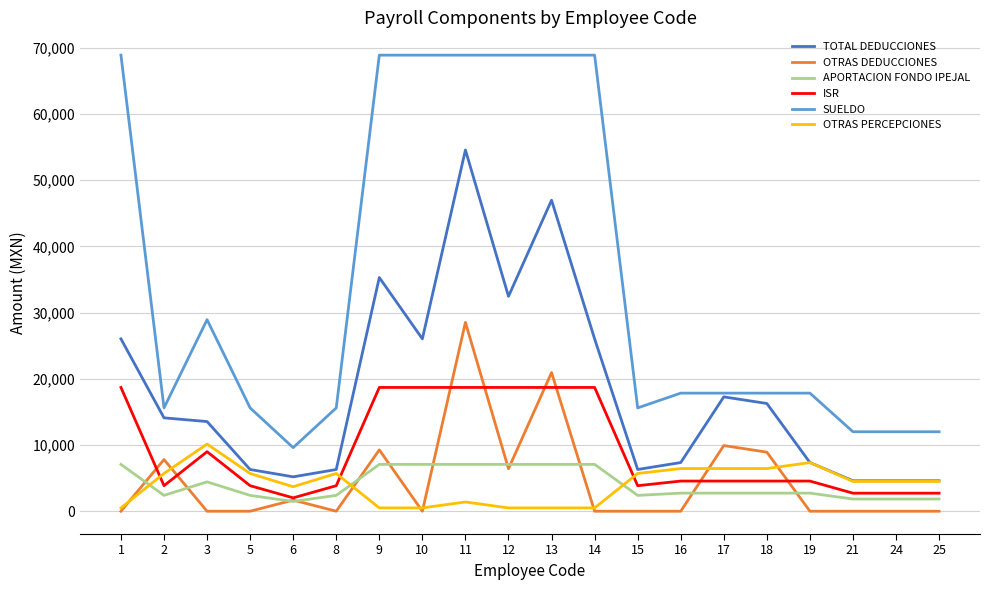

The value of OTRAS PERCEPCIONES at 16 is 6444.6. True or false?

True